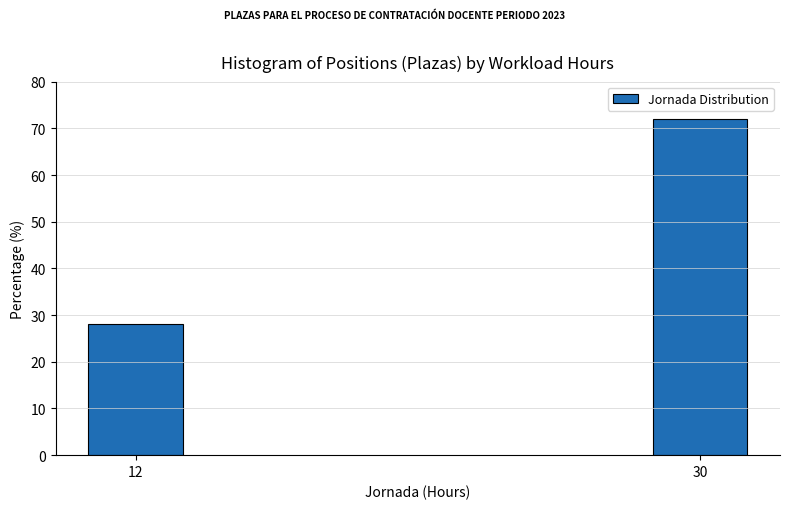

Reading left to right, transcribe all the data shown in this chart.

28.0	72.0